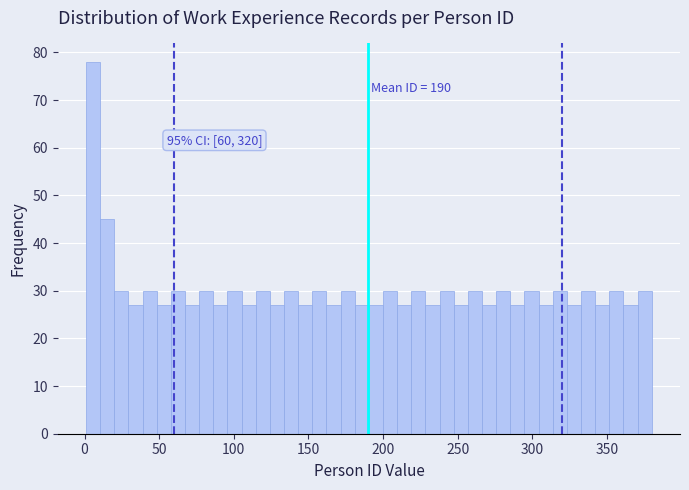

Read against the x-axis, roughly where is the centre of the tallest bar?

5